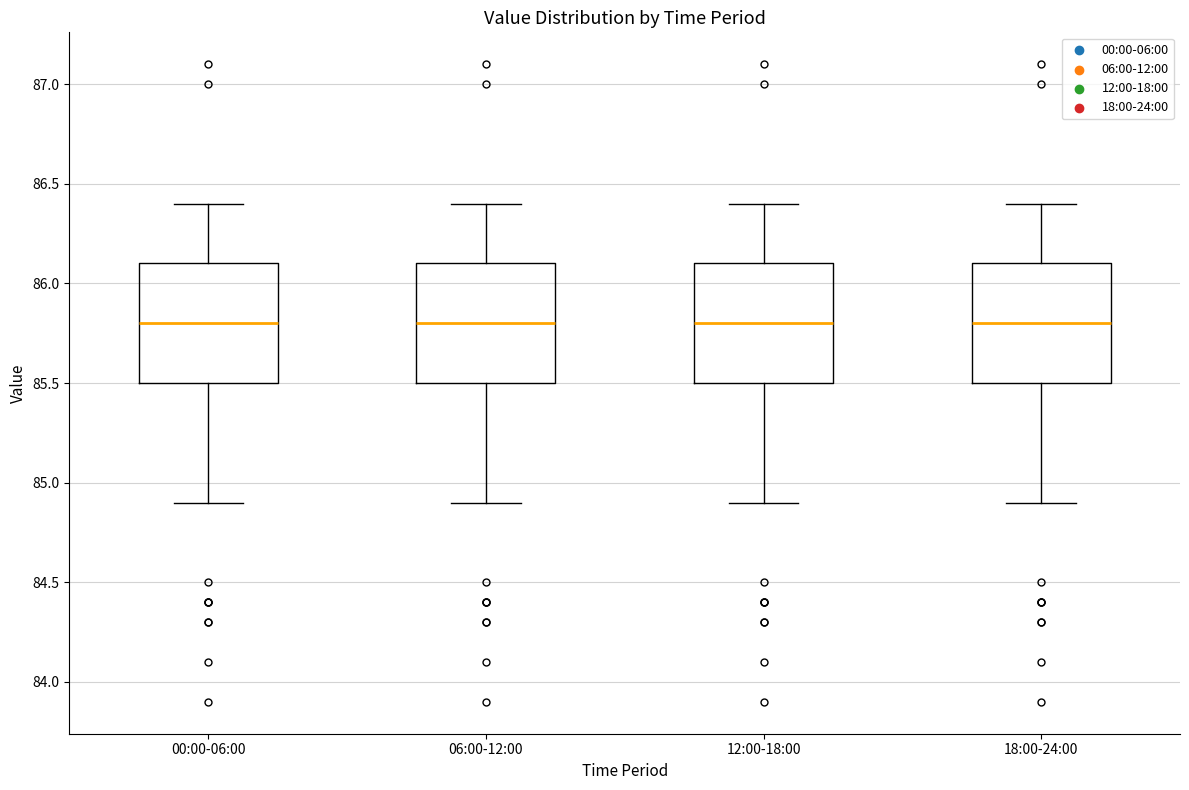

Reading left to right, read every box against the y-axis: the position of its median line, the range the box covers, and the ends of its whiskers. The values are not printed on the chart, so give them approximately, as read against the axis.

00:00-06:00: median 85.8, box 85.5 to 86.1, whiskers 84.9 to 86.4
06:00-12:00: median 85.8, box 85.5 to 86.1, whiskers 84.9 to 86.4
12:00-18:00: median 85.8, box 85.5 to 86.1, whiskers 84.9 to 86.4
18:00-24:00: median 85.8, box 85.5 to 86.1, whiskers 84.9 to 86.4